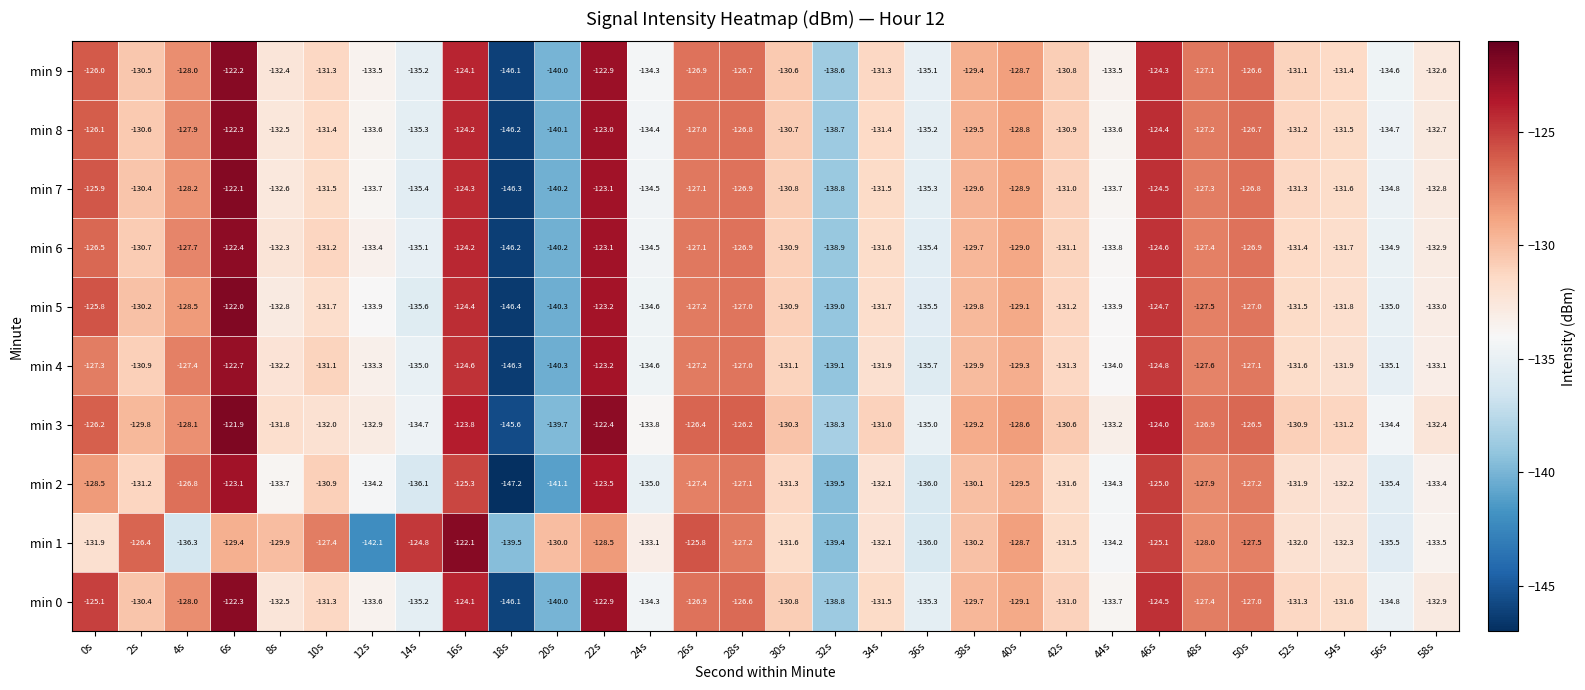

At which label does min 3 first exceed -130?

0s